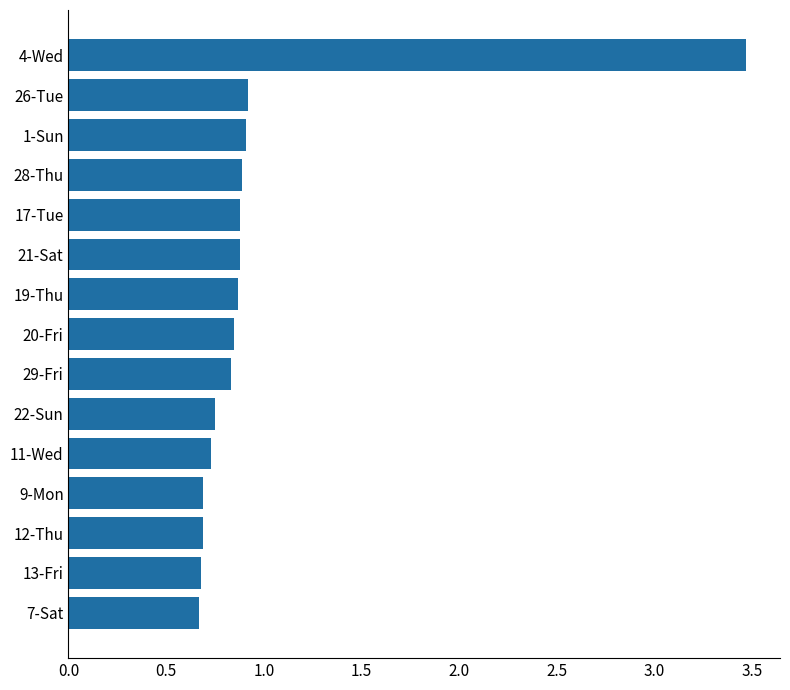

Is it true that the value at 26-Tue is 0.9?

True